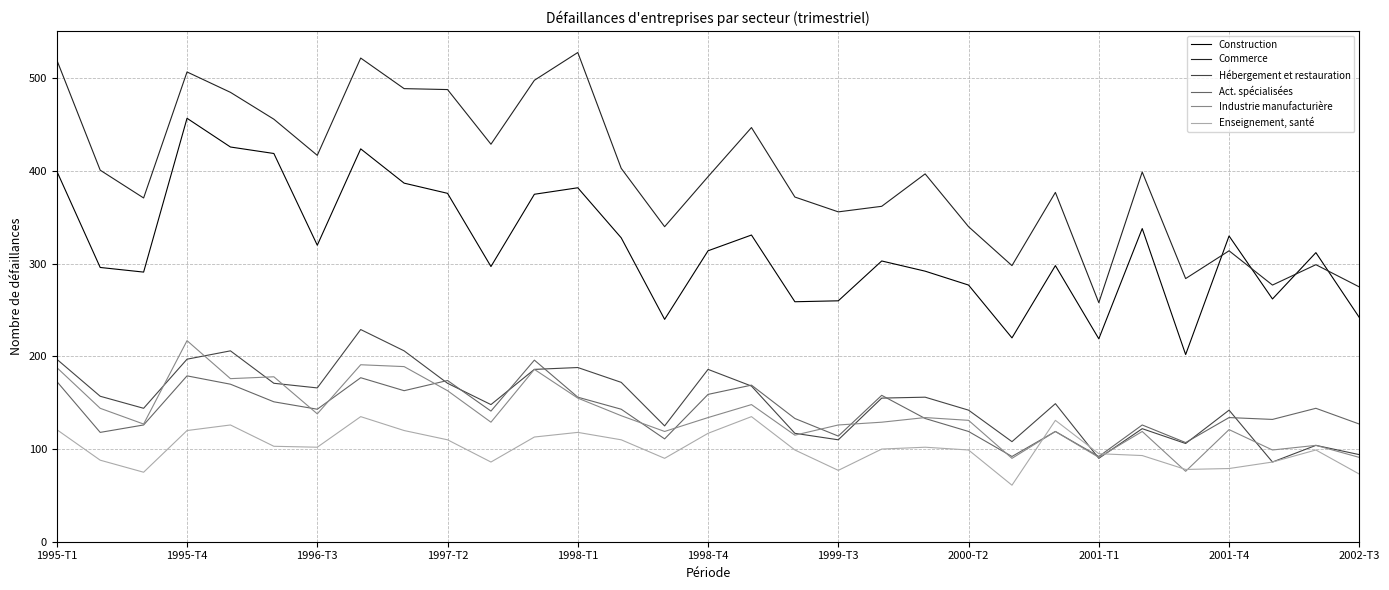

True or false: Hébergement et restauration and Commerce cross at least once.

False